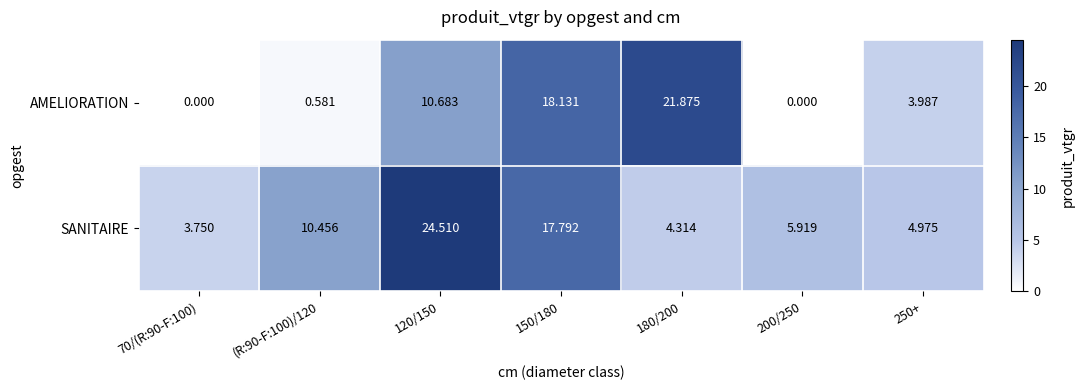

Rank the series at 180/200 from lowest to highest value.

SANITAIRE, AMELIORATION